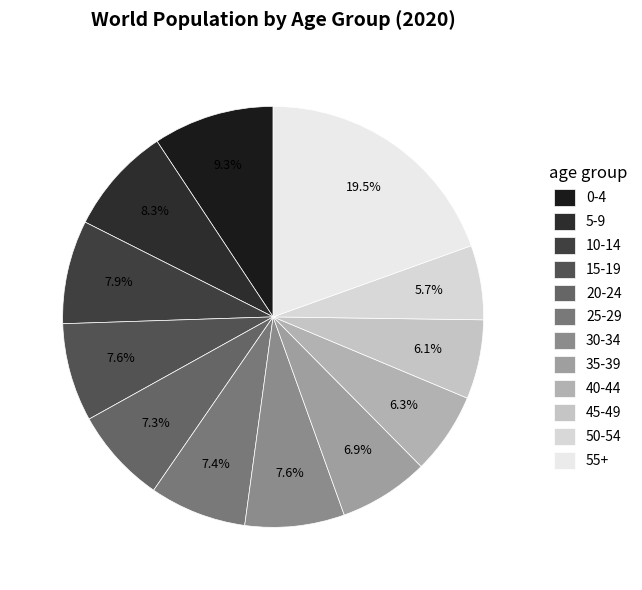

Which has a higher value, 50-54 or 55+?

55+